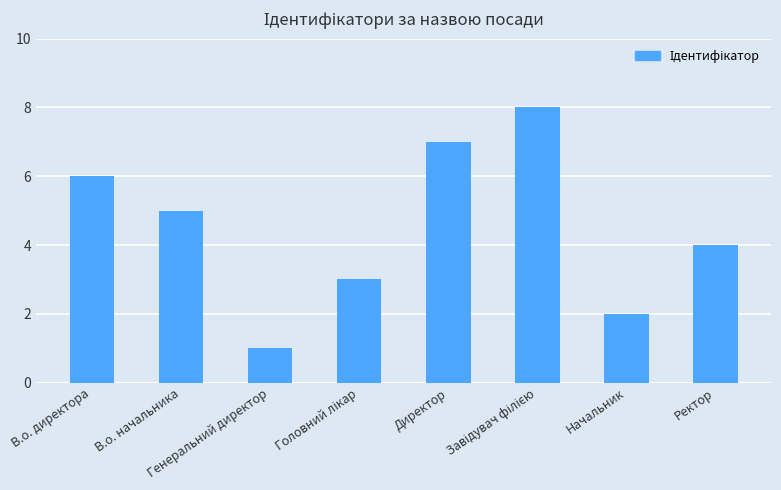

How many values are below 5?

4